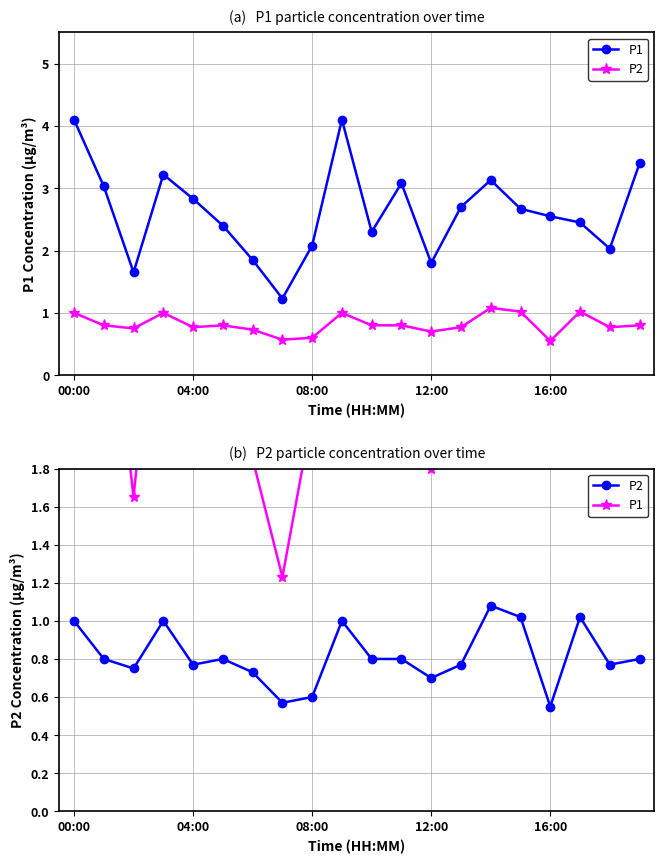

Reading right to left, list all the values displayed in this chart.

P1: 3.4	2.0	2.5	2.5	2.7	3.1	2.7	1.8	3.1	2.3	4.1	2.1	1.2	1.9	2.4	2.8	3.2	1.6	3.0	4.1
P2: 0.8	0.8	1.0	0.6	1.0	1.1	0.8	0.7	0.8	0.8	1.0	0.6	0.6	0.7	0.8	0.8	1.0	0.8	0.8	1.0